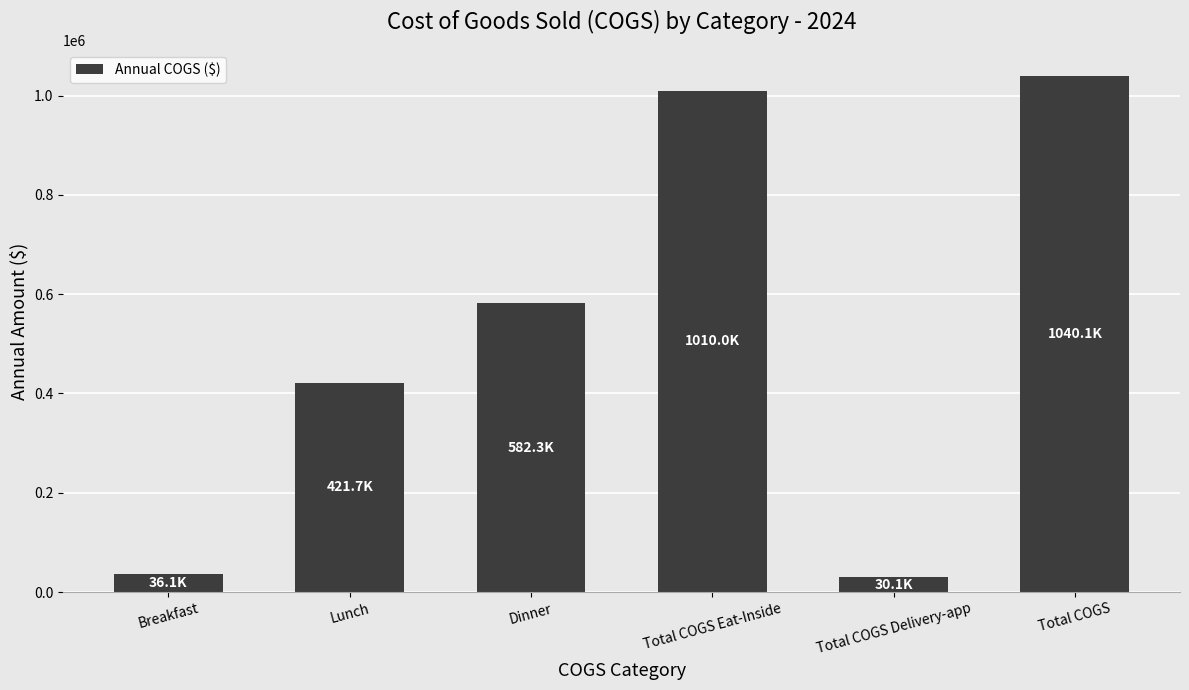

What is the value of the 3rd bar from the left?

582255.0